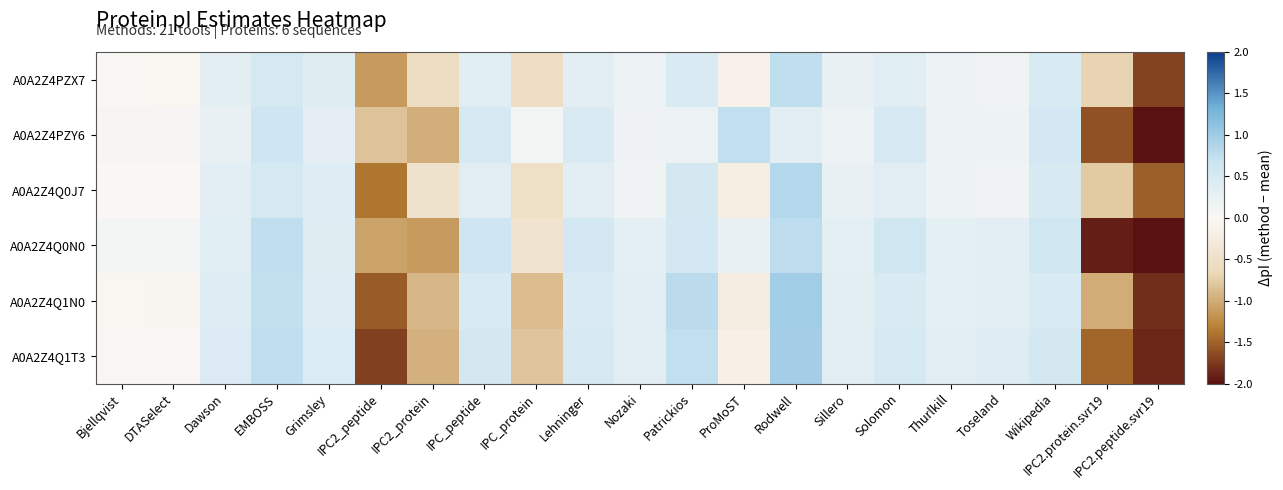

What is the spread (max minus min) of values at Rodwell?

0.6